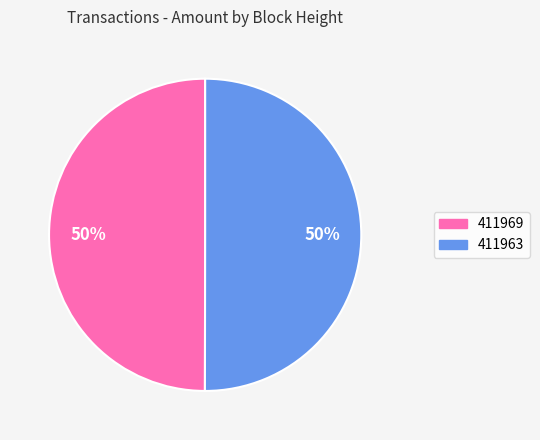

Is it true that 411963 is 60% of the pie?

False